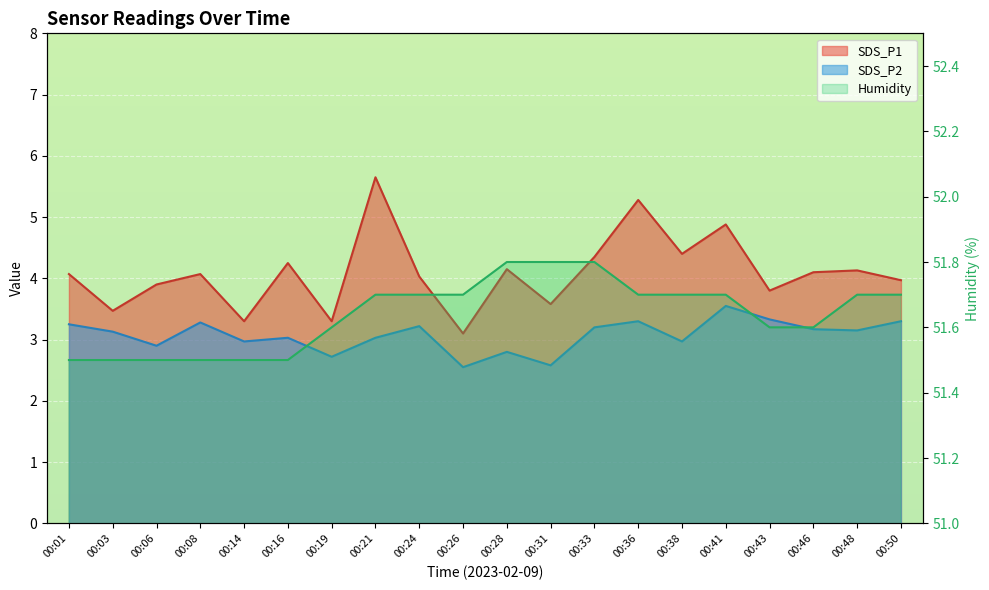

What is the minimum value shown in the chart?

2.5